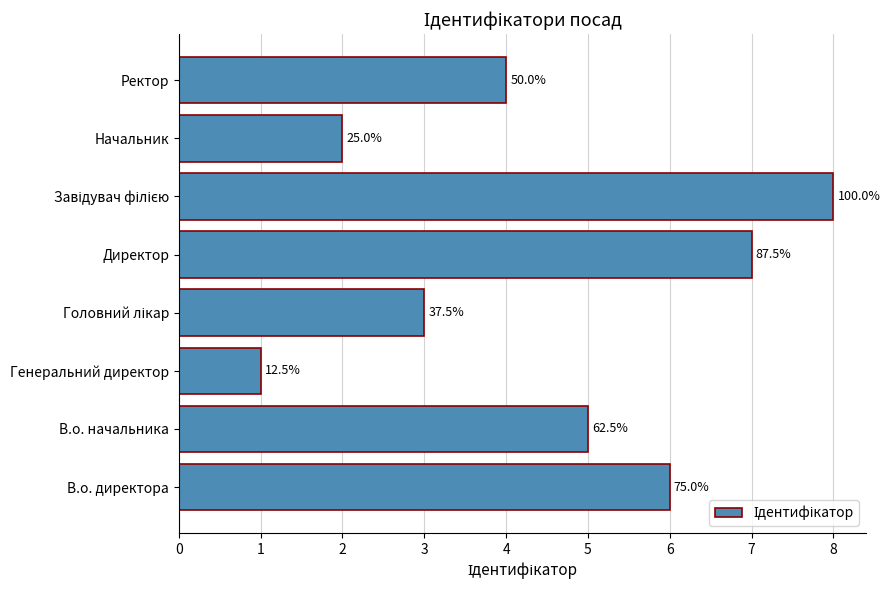

Does the chart contain stacked bars?

No